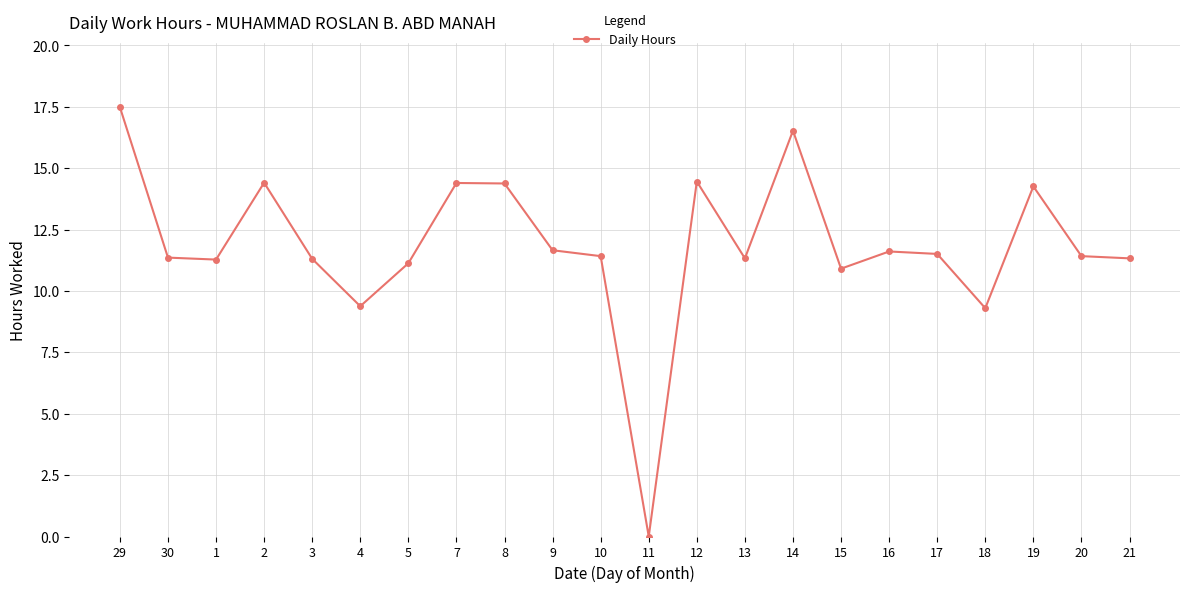

What is the change in value from 13 to 20?

+0.1